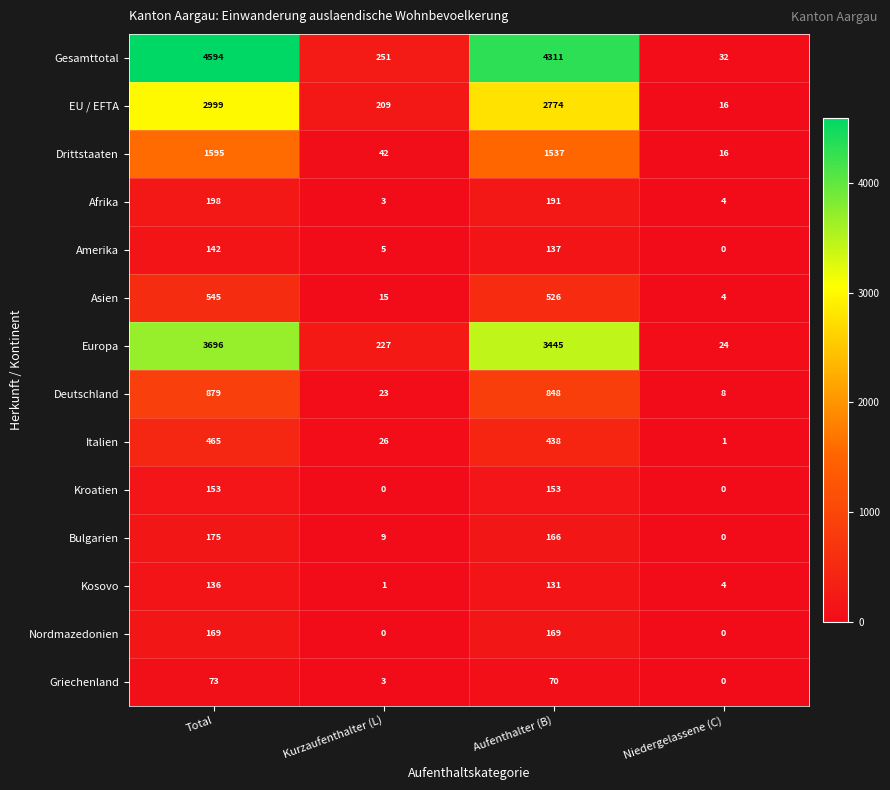

Is the value of Deutschland at Kurzaufenthalter (L) greater than the value of Asien at Aufenthalter (B)?

No